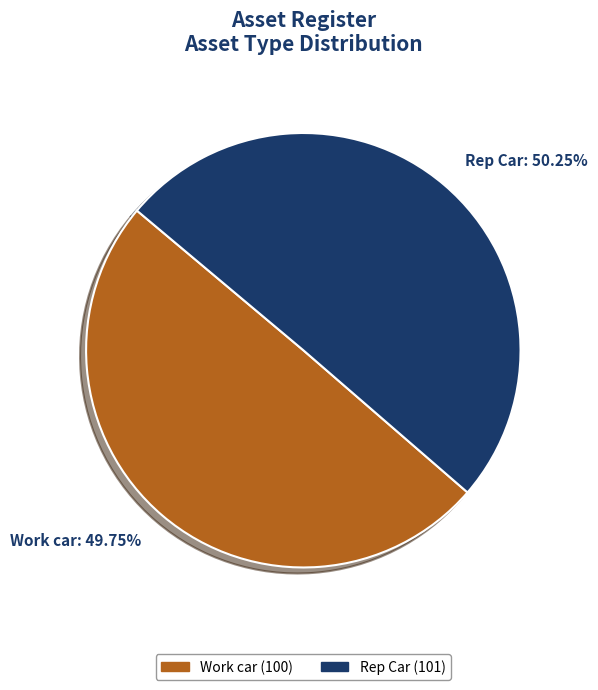

Approximately how many times larger is the value at Work car: 49.75% compared to Rep Car: 50.25%?

1.0